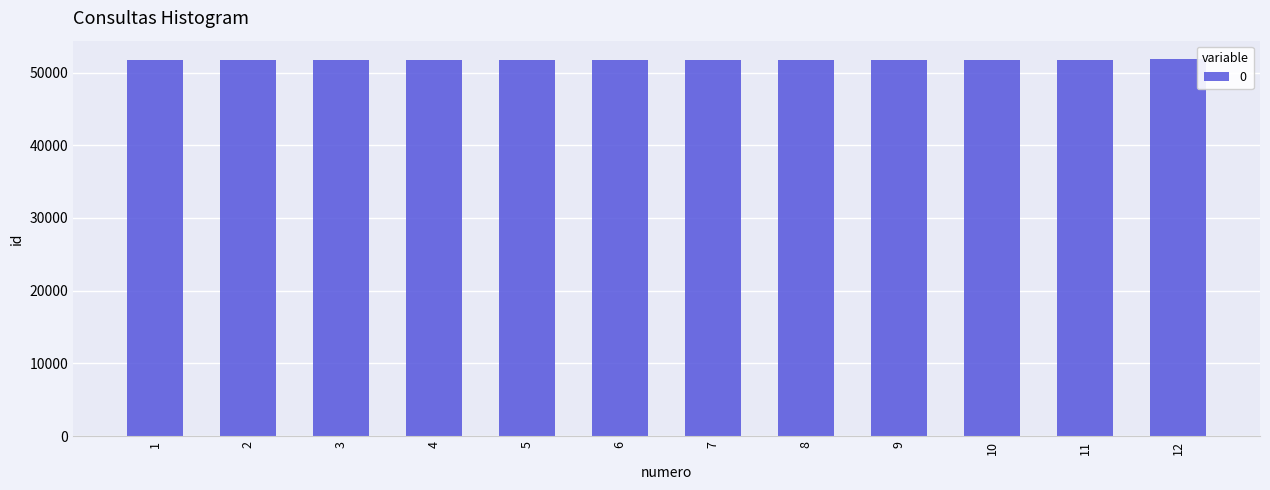

What is the smallest value displayed?

51696